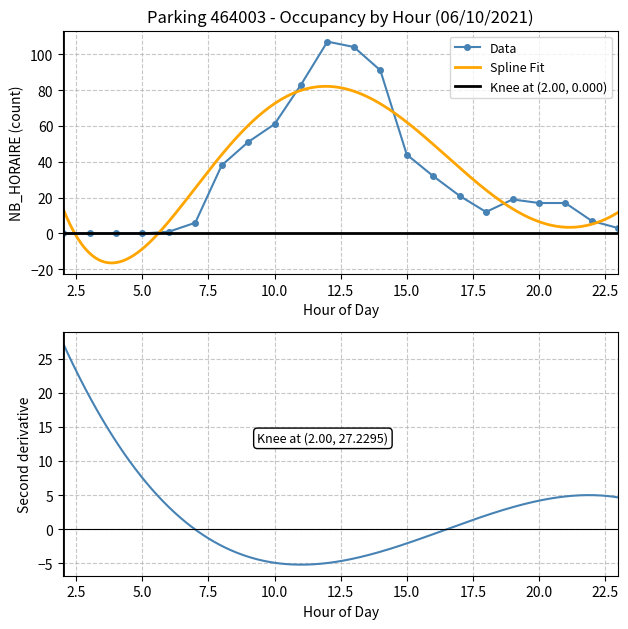

At how many categories does at least one series exceed 51?

8